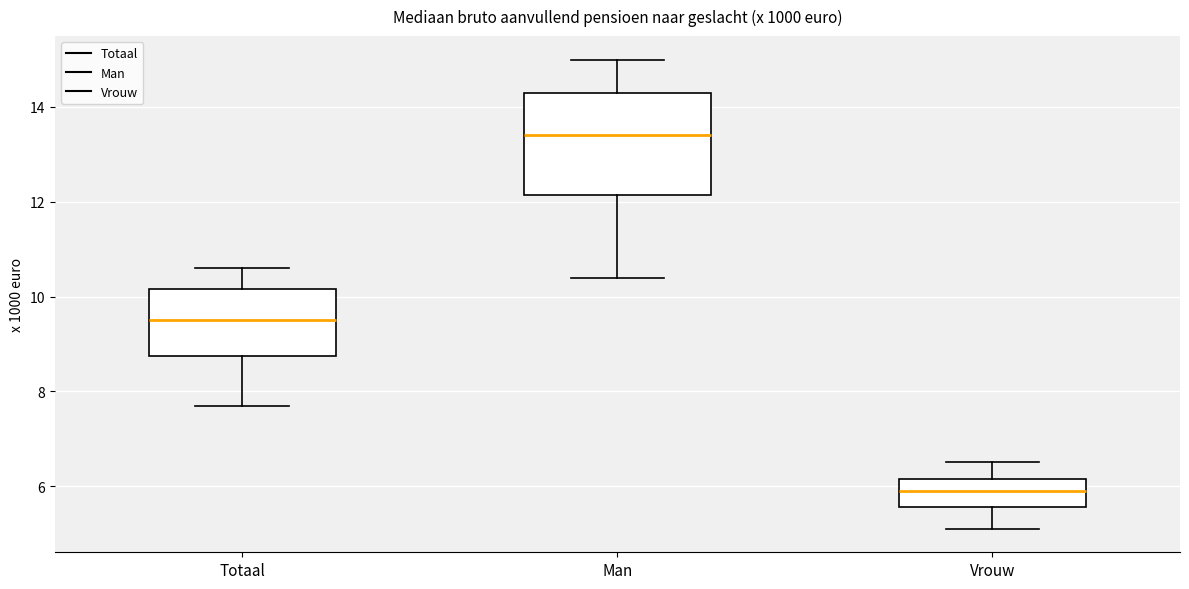

Where is the upper edge of the box for Vrouw on the y-axis? The values are not printed on the chart, so give them approximately, as read against the axis.

6.2